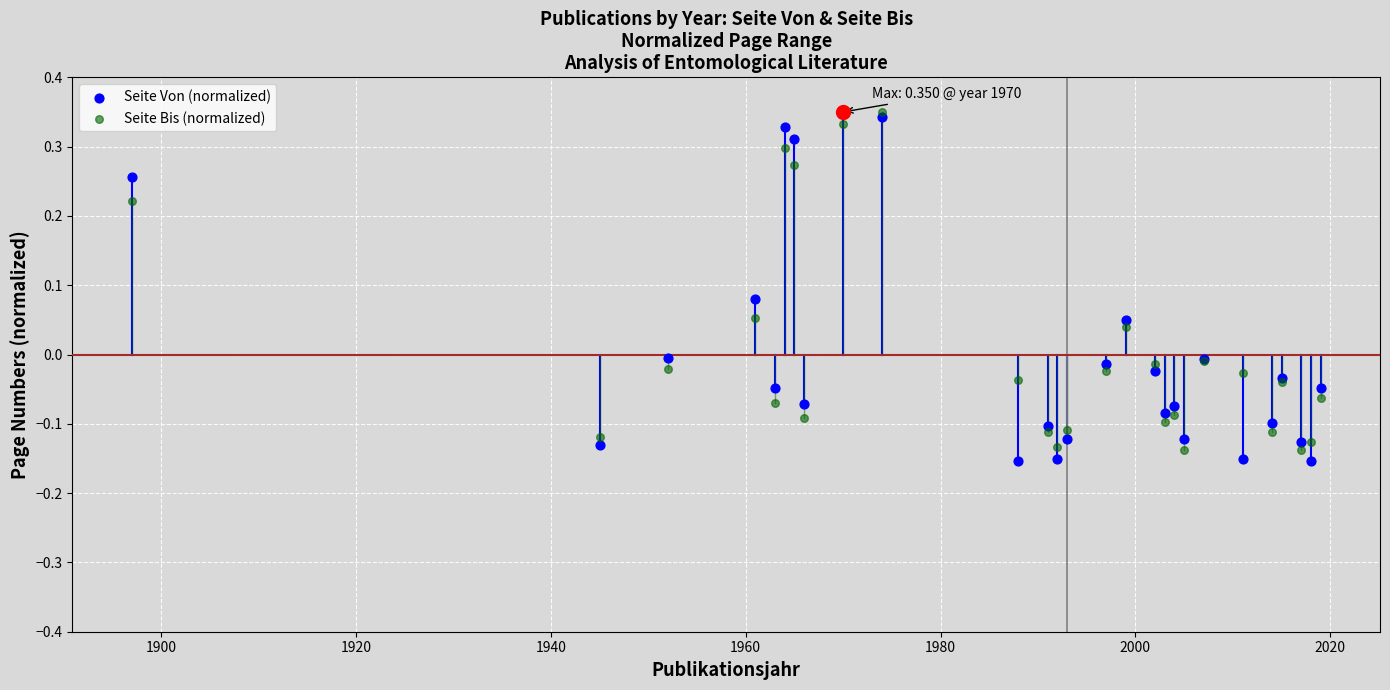

Which series has the widest spread of Y values?

Seite Von (normalized)